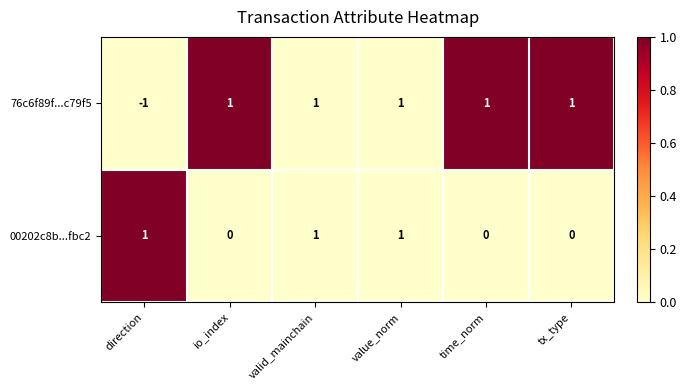

Reading right to left, what are all the values shown in this chart?

76c6f89f...c79f5: tx_type=1	time_norm=1	value_norm=1	valid_mainchain=1	io_index=1	direction=-1
00202c8b...fbc2: tx_type=0	time_norm=0	value_norm=1	valid_mainchain=1	io_index=0	direction=1